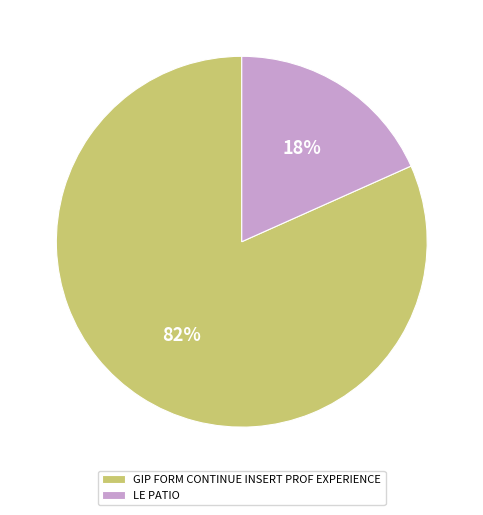

Approximately how many times larger is the value at LE PATIO compared to GIP FORM CONTINUE INSERT PROF EXPERIENCE?

0.2